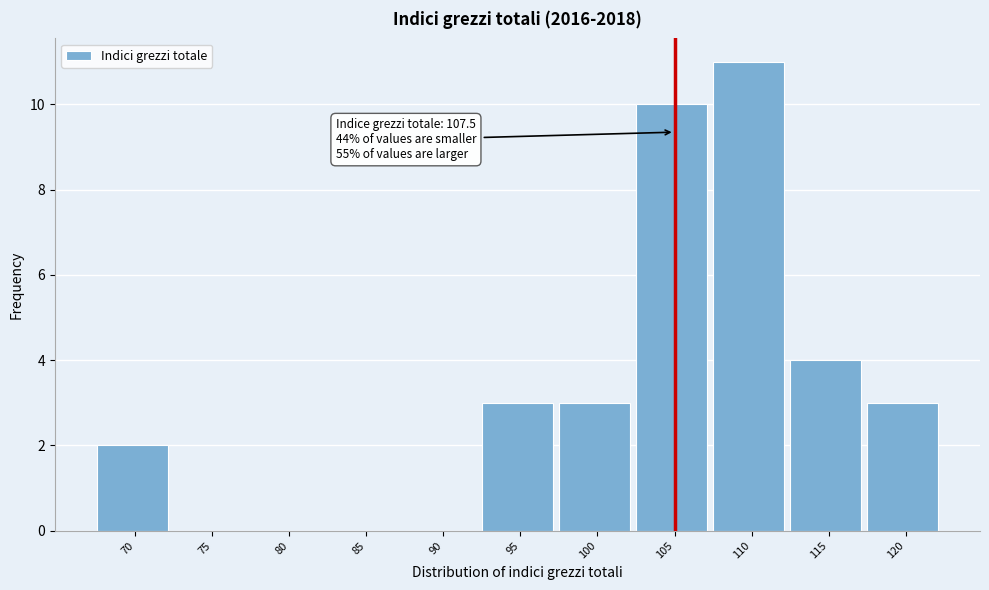

Reading left to right, transcribe all the data shown in this chart.

70=2	75=0	80=0	85=0	90=0	95=3	100=3	105=10	110=11	115=4	120=3